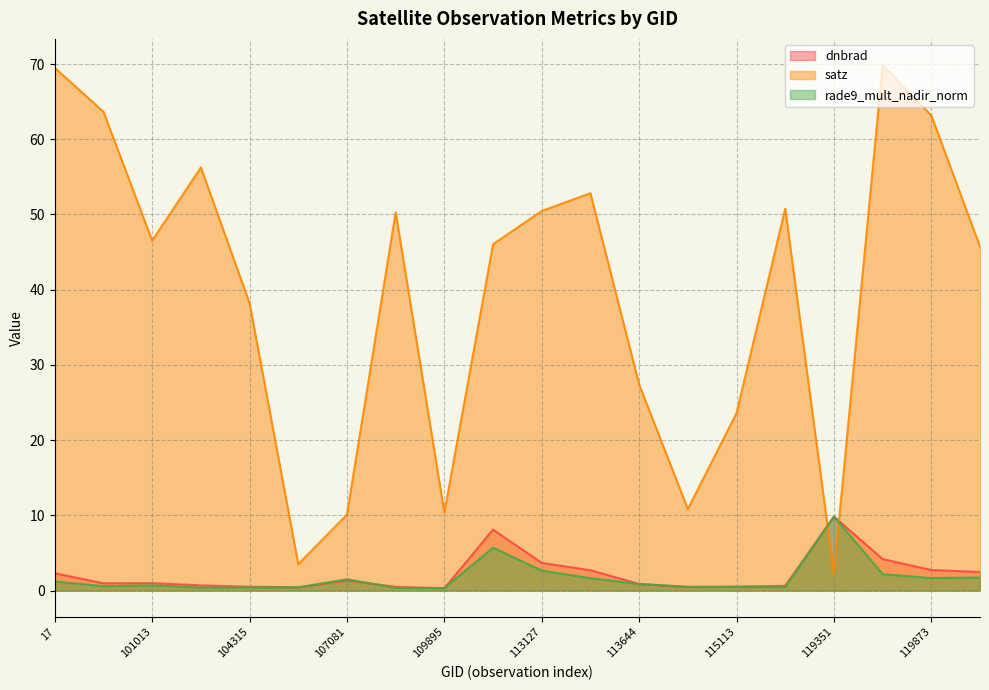

Where is satz nearest to the value 36?

104315